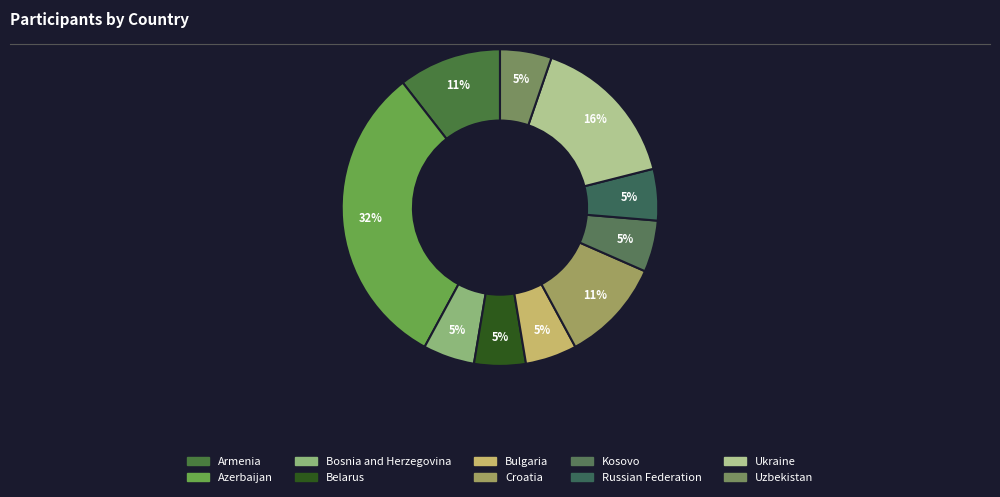

Is there any slice that represents more than half of the pie?

No